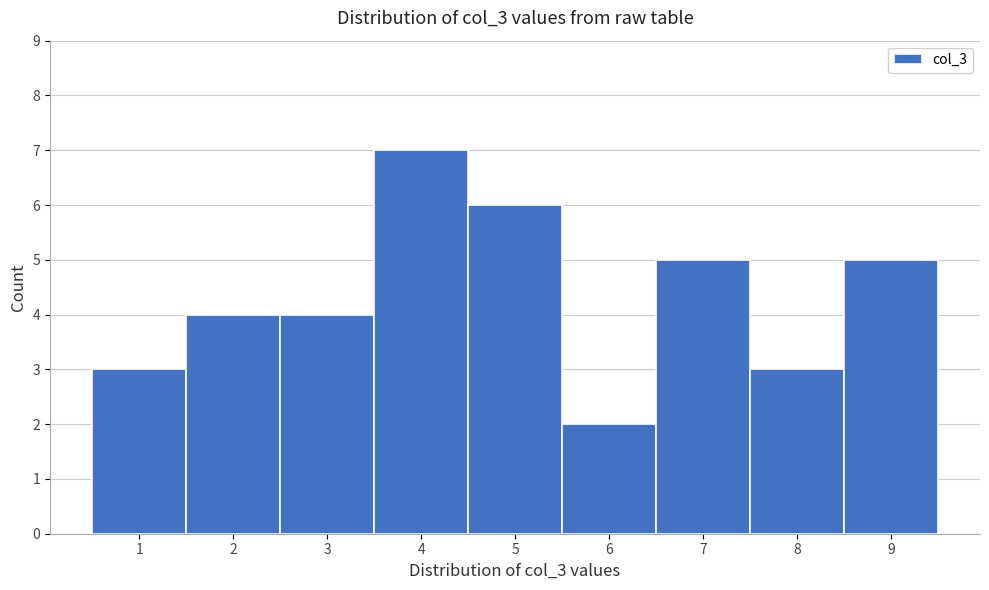

Reading left to right, list every bar in this chart as the range it spans on the x-axis followed by its height. The values are not printed on the chart, so give them approximately, as read against the axis.

0.5 to 1.5: 3
1.5 to 2.5: 4
2.5 to 3.5: 4
3.5 to 4.5: 7
4.5 to 5.5: 6
5.5 to 6.5: 2
6.5 to 7.5: 5
7.5 to 8.5: 3
8.5 to 9.5: 5